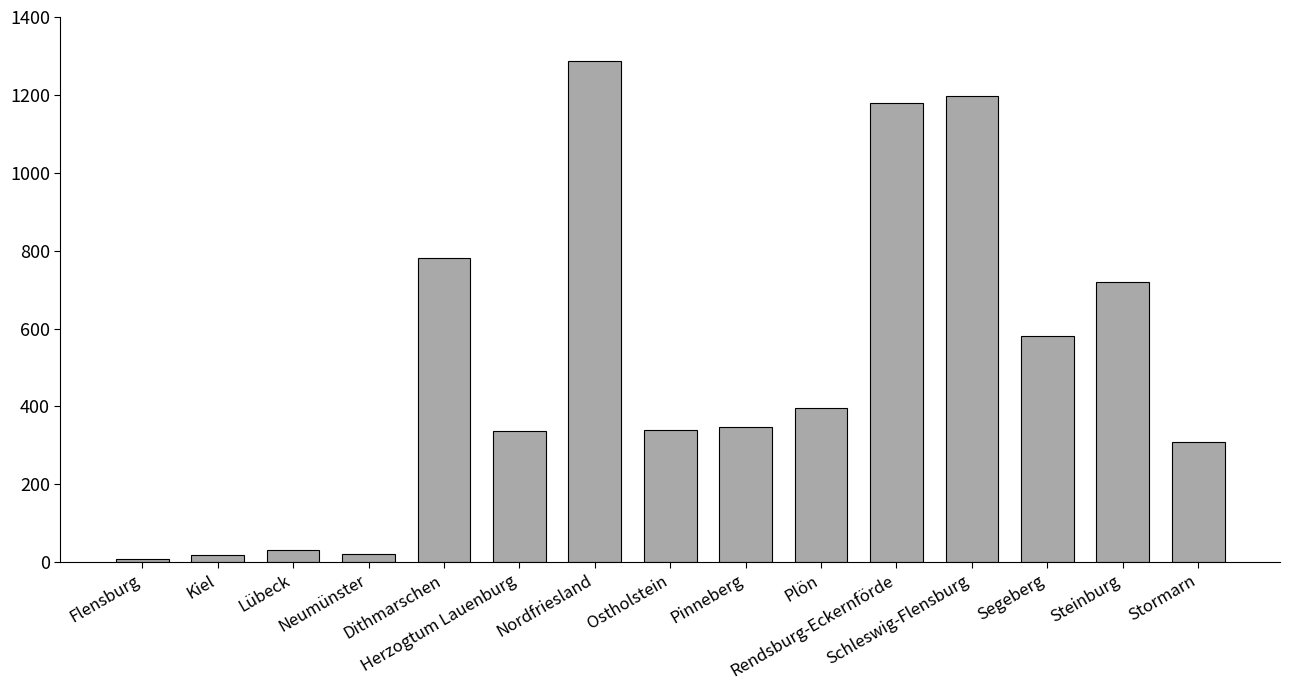

Read the value at Dithmarschen.

782